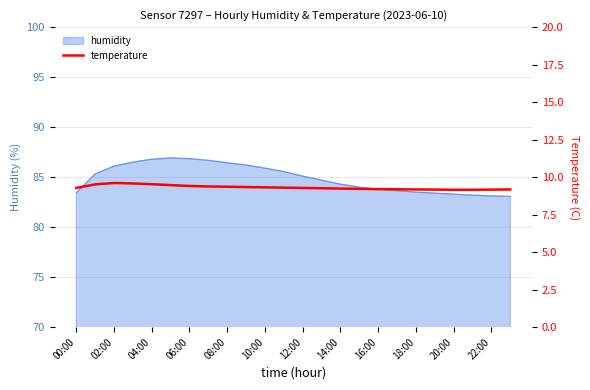

What is the highest value of the humidity series?

86.9